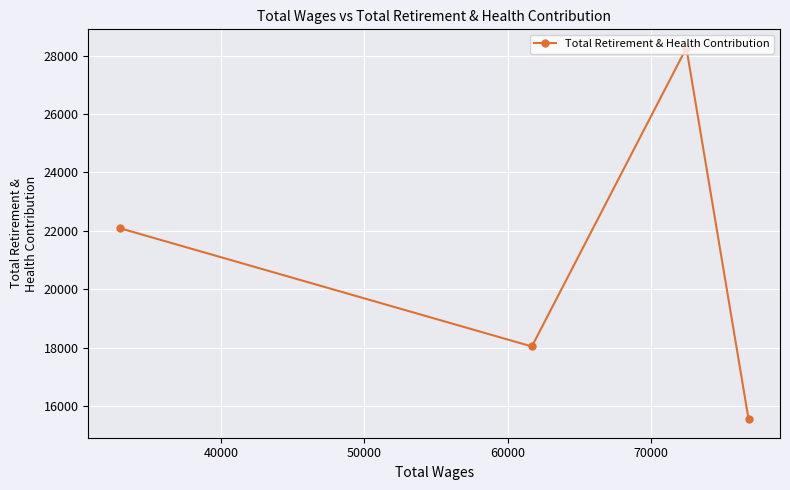

What is the value of the 1st point from the left?

22092